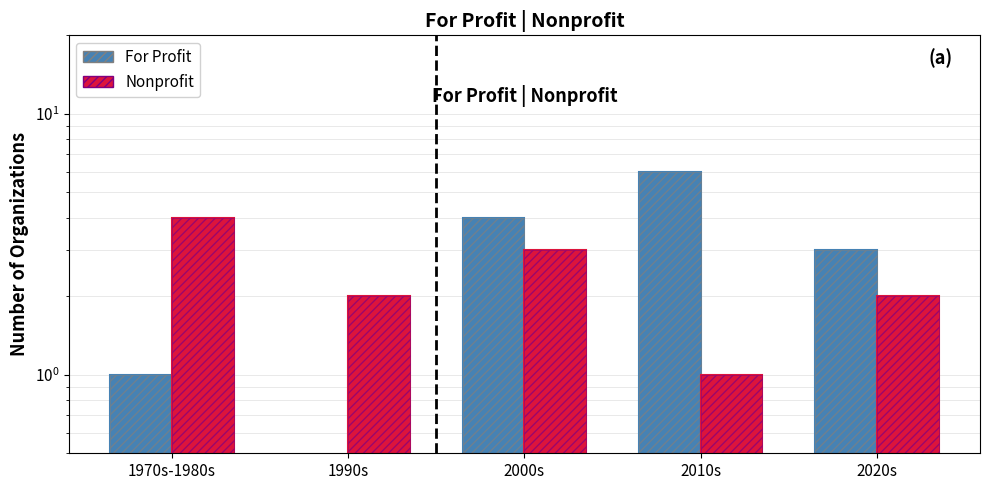

What is the sum of all Nonprofit values?

12